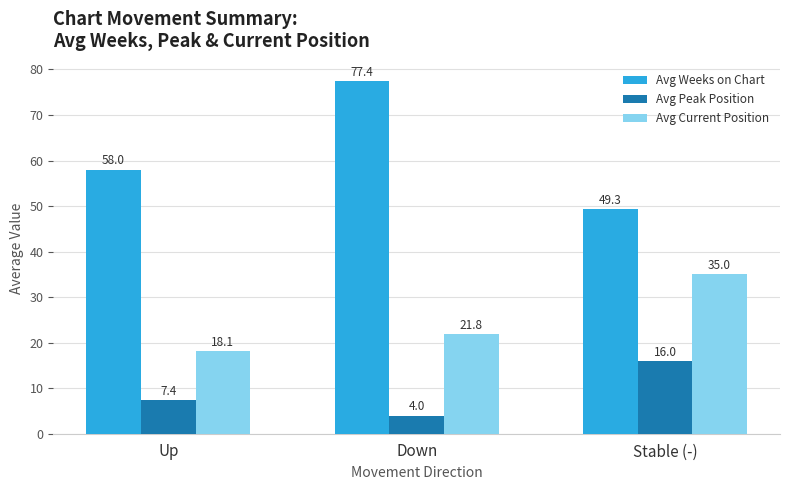

What is the sum of all Avg Weeks on Chart values?

184.7